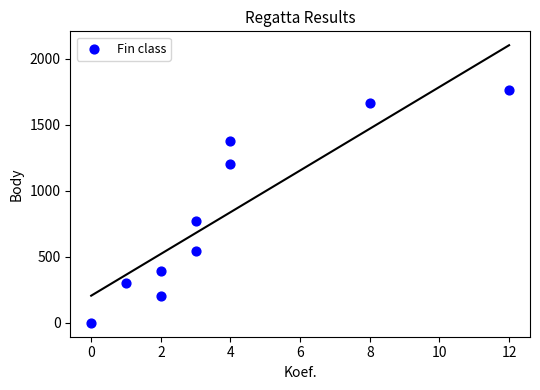

What Y value in the scatter plot is closest to 880?

768